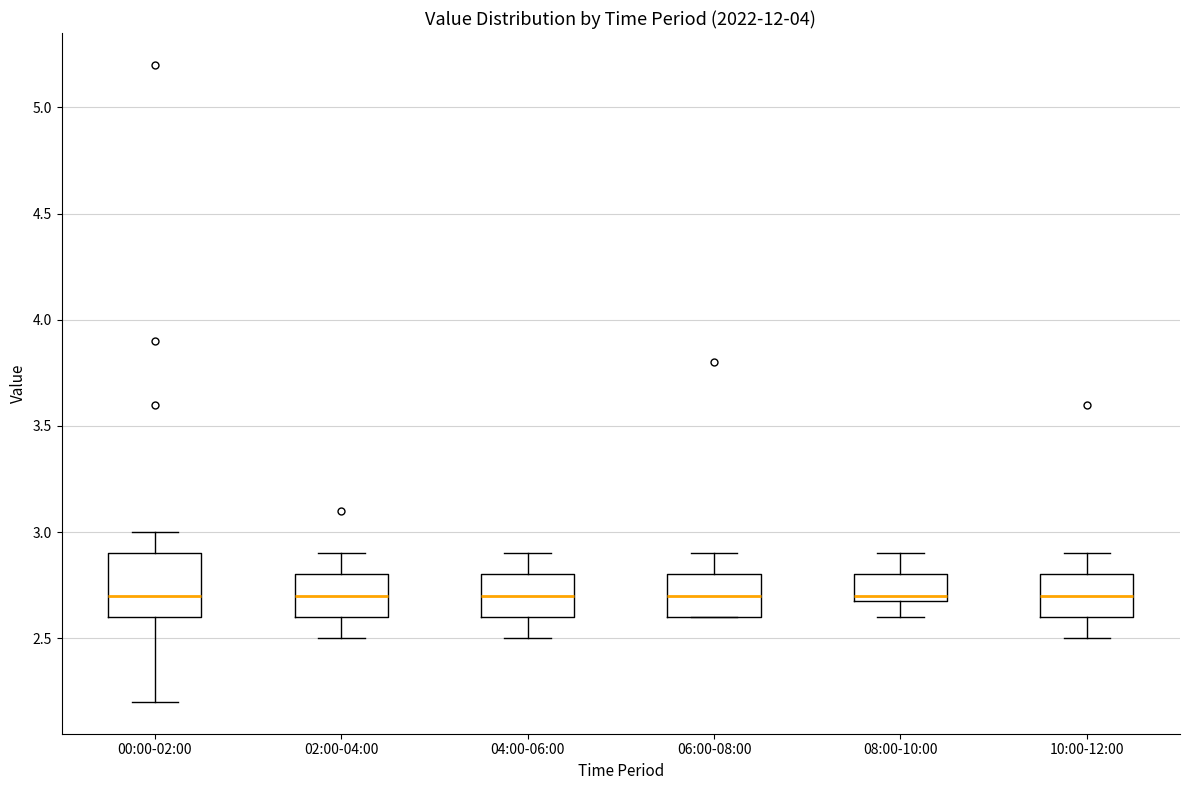

Comparing the boxes themselves (not the whiskers), which one is the tallest?

00:00-02:00